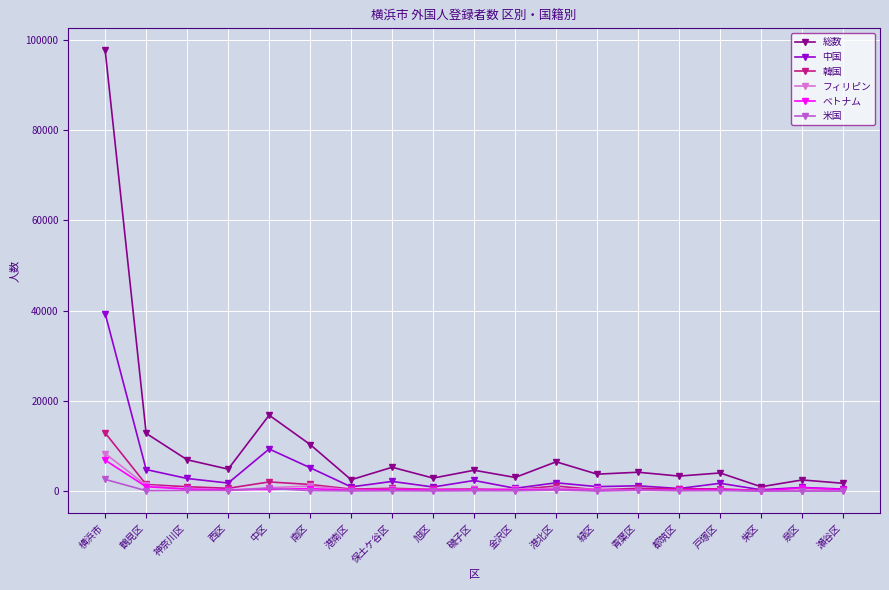

What is the label of the 12th point from the left?

港北区